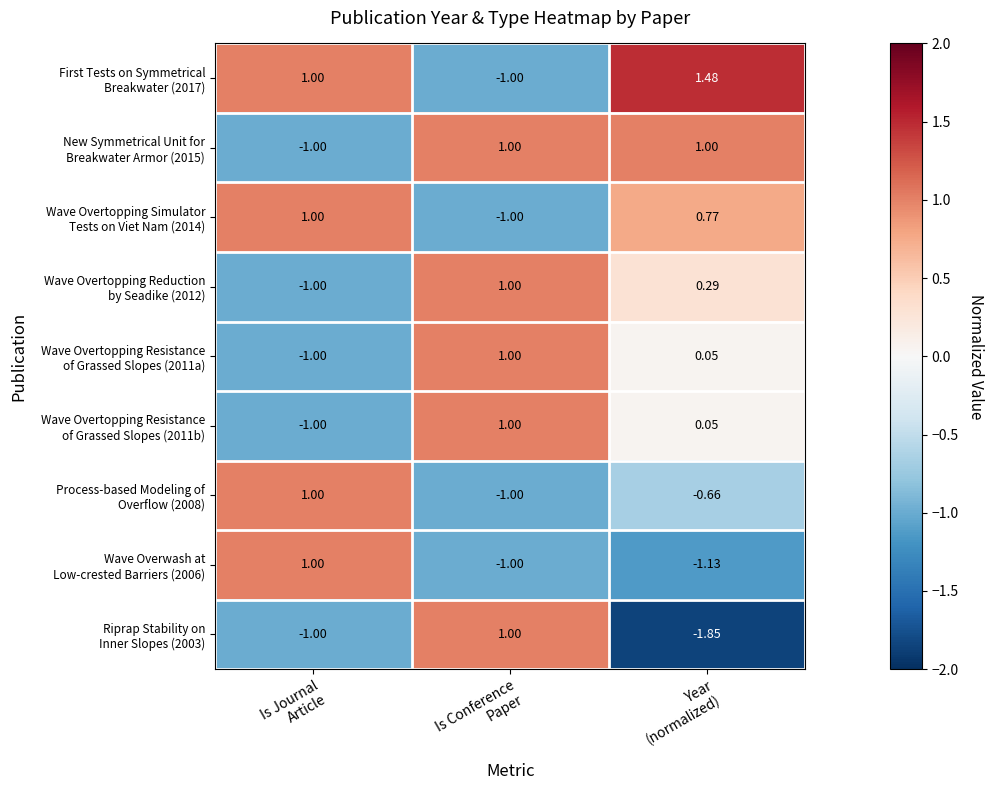

How many data points does each series have?

3